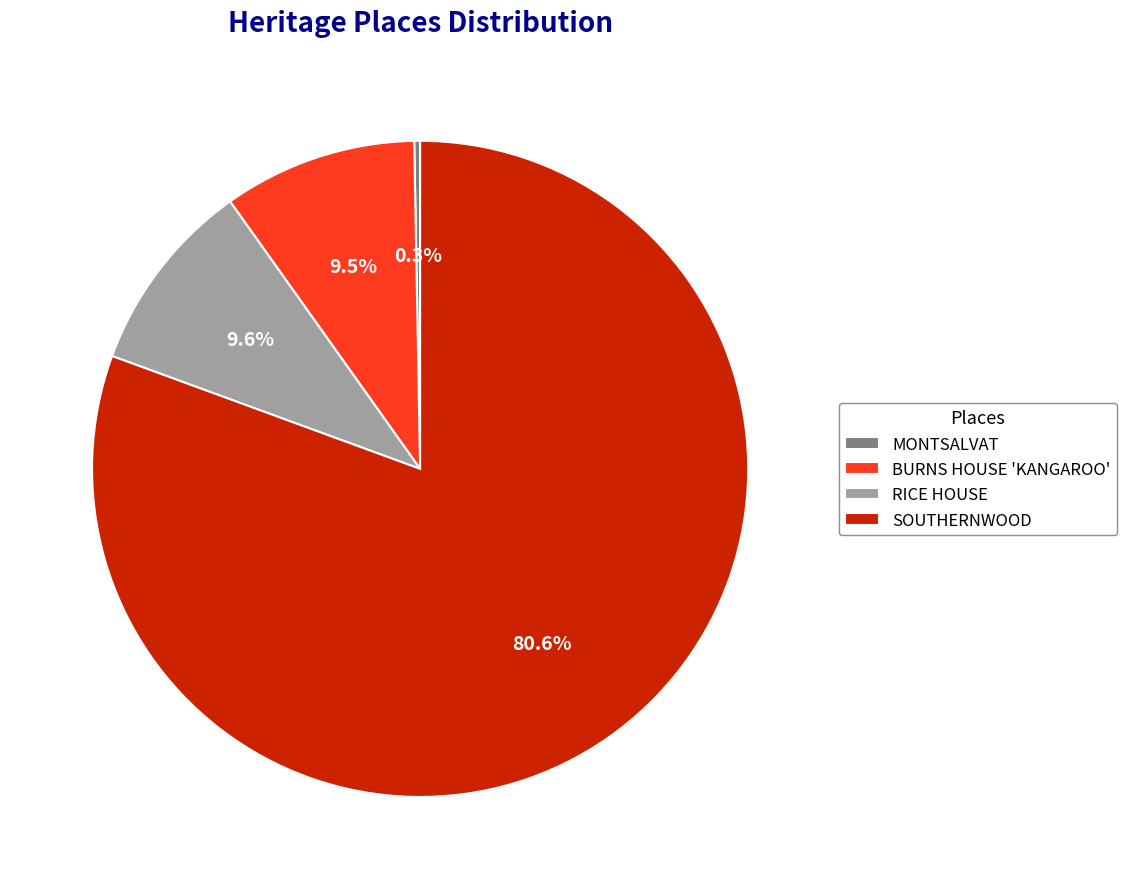

What percentage is the SOUTHERNWOOD slice, to the nearest percent?

81%